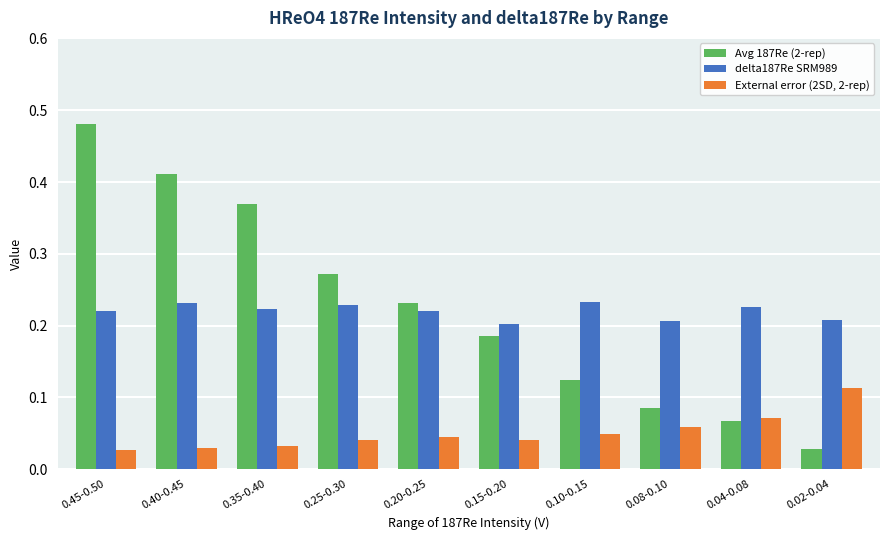

The value of delta187Re SRM989 at 0.10-0.15 is 0.2. True or false?

True